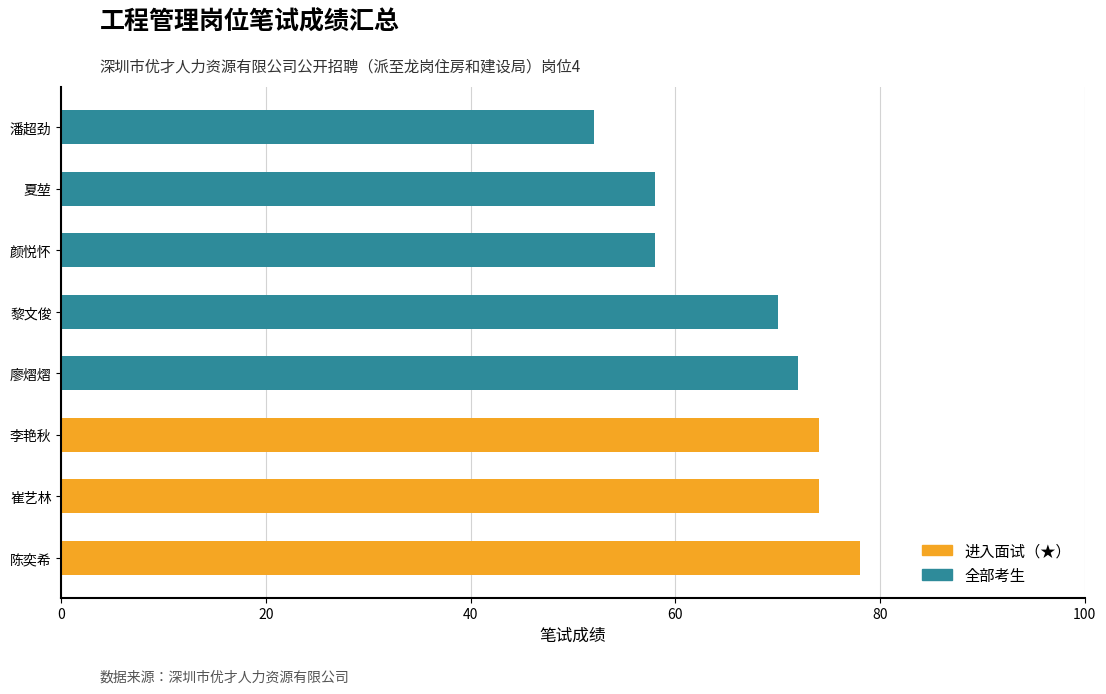

What is the label of the 5th bar from the right?

廖熠熠